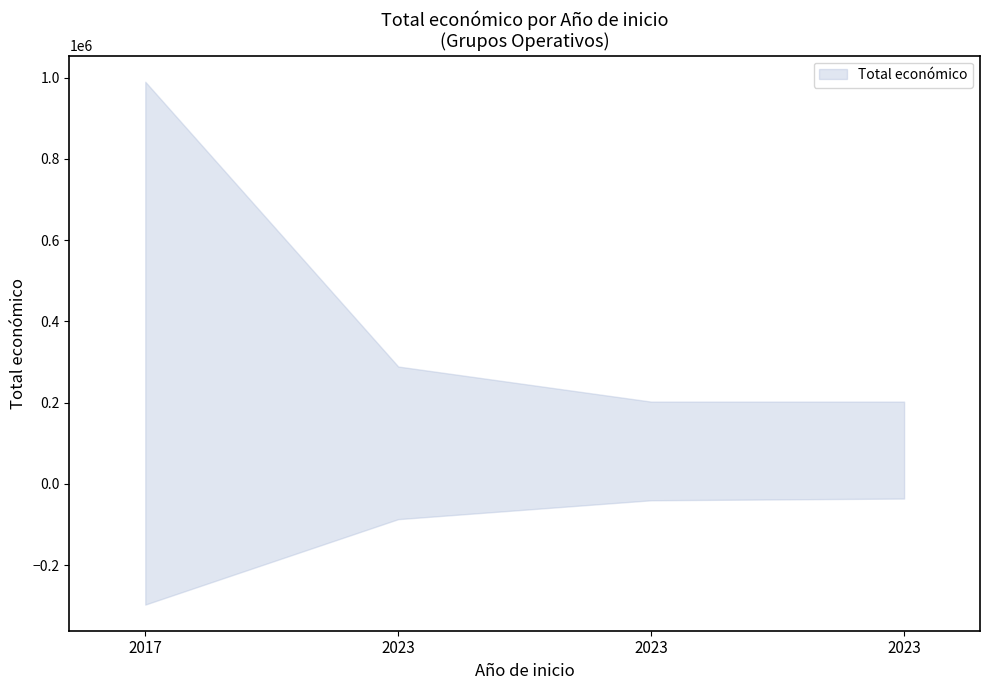

Is it true that the value at 2023 is 288989?

True